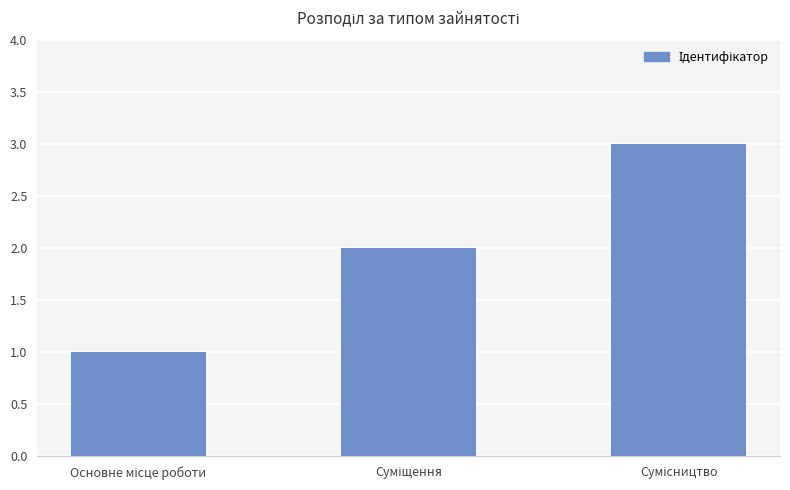

What is the greatest value displayed?

3